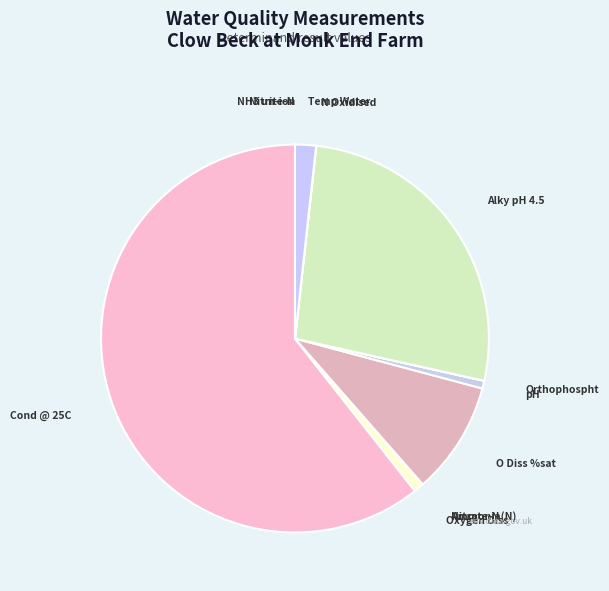

Which slice is the largest?

Cond @ 25C